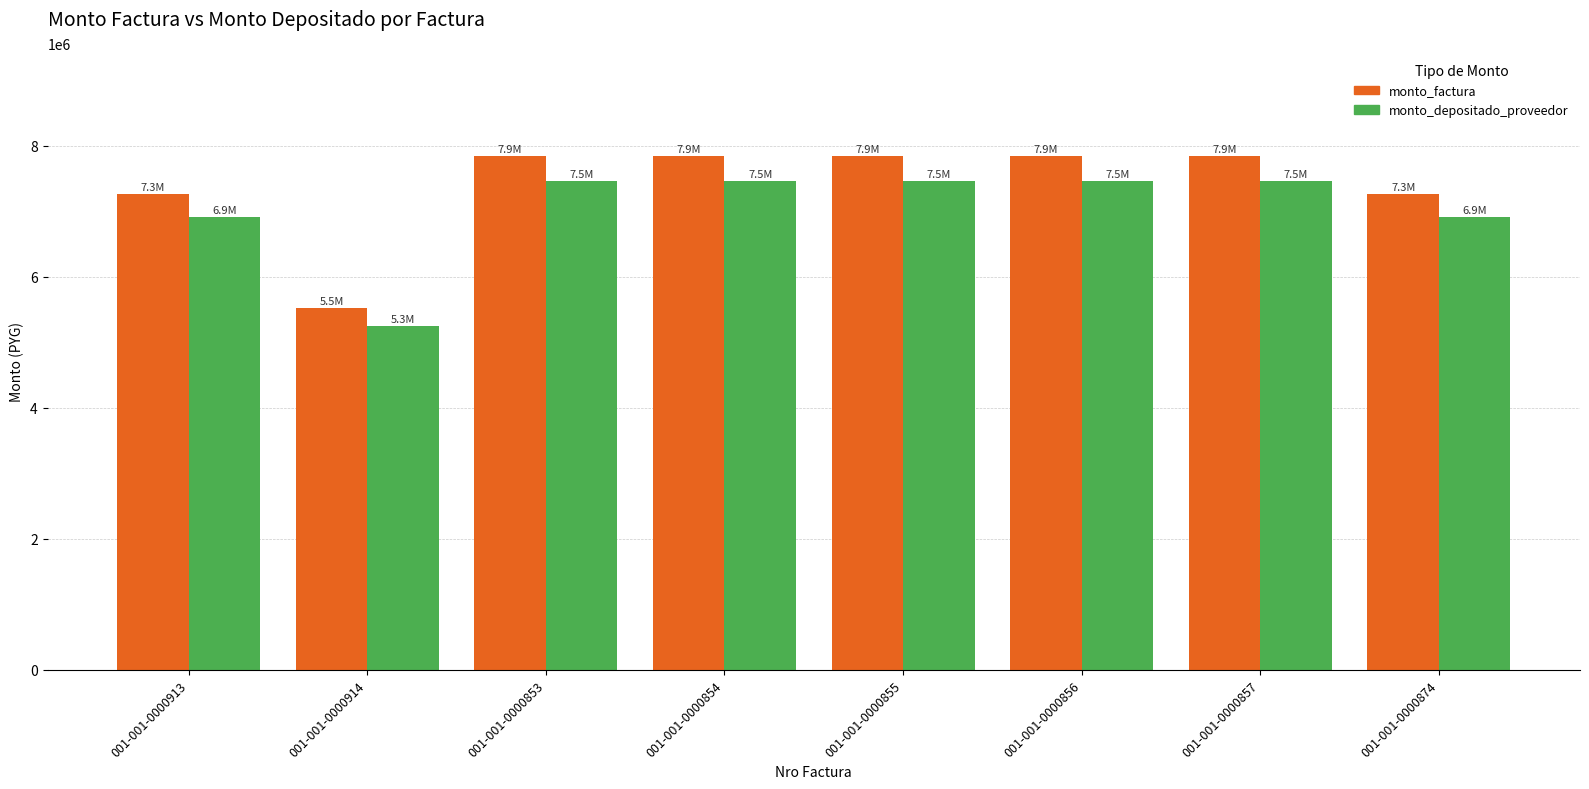

What is the difference between the highest and lowest values at 001-001-0000854?

384873